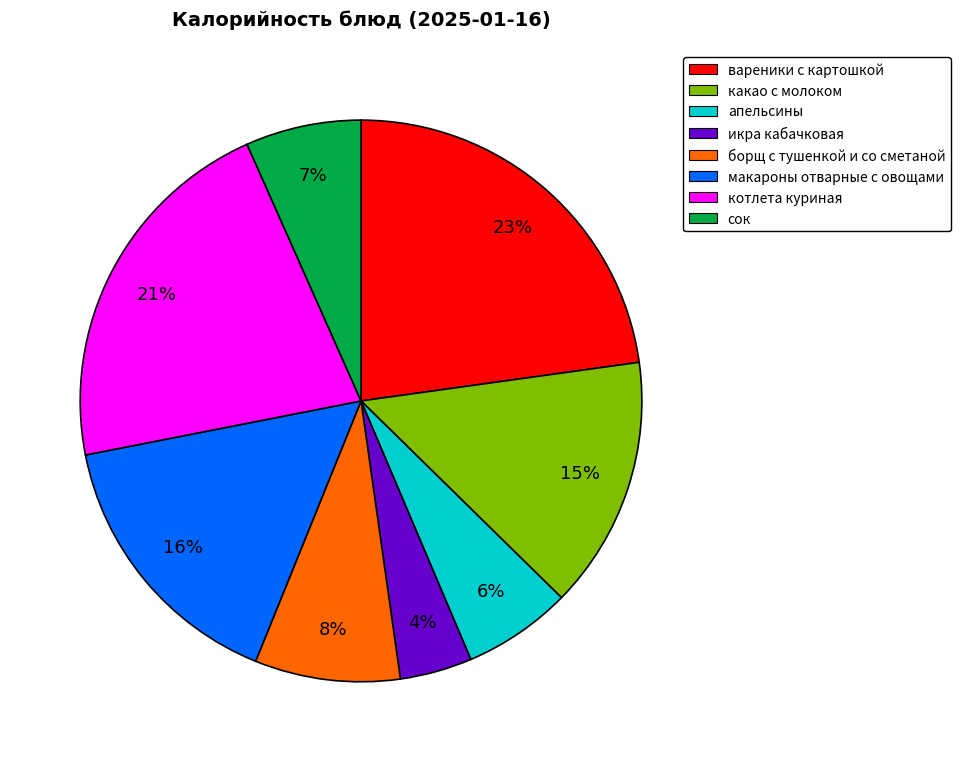

To the nearest percent, what portion does апельсины represent?

6%